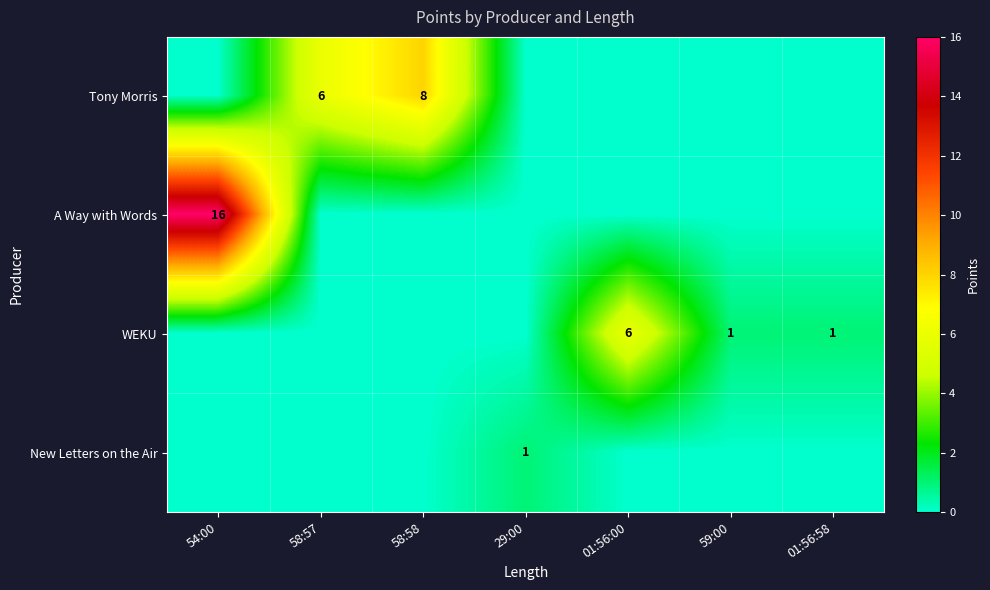

Is it true that New Letters on the Air equals 0 at 29:00?

False